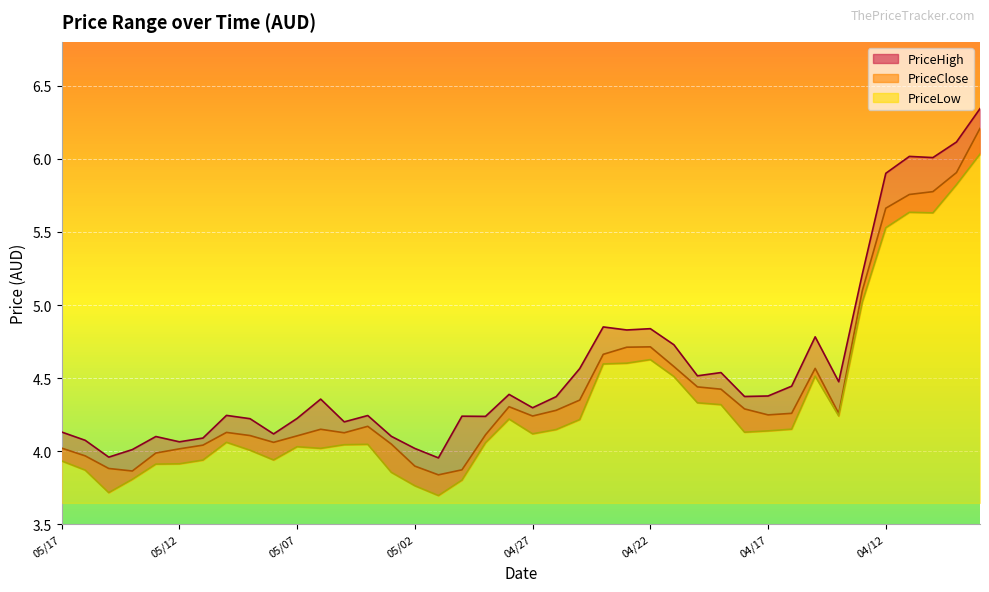

What is the spread (max minus min) of values at 05/13?

0.2